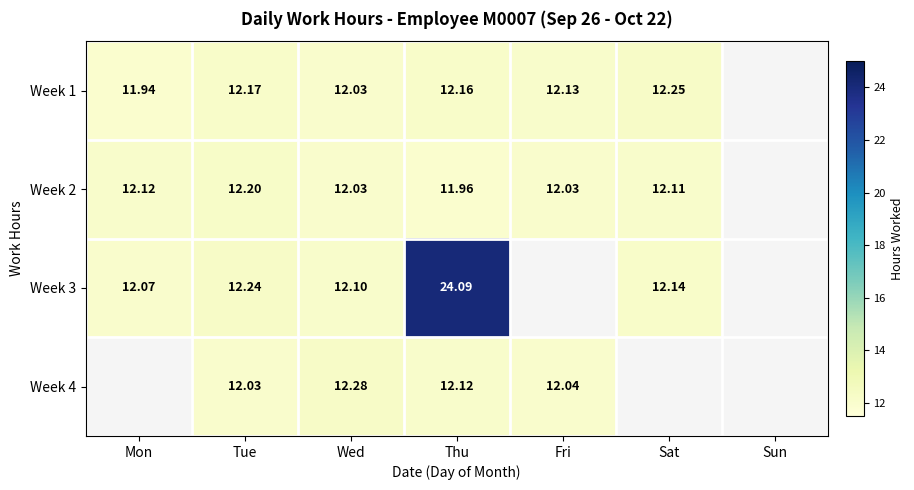

Count the number of categories in the chart.

7